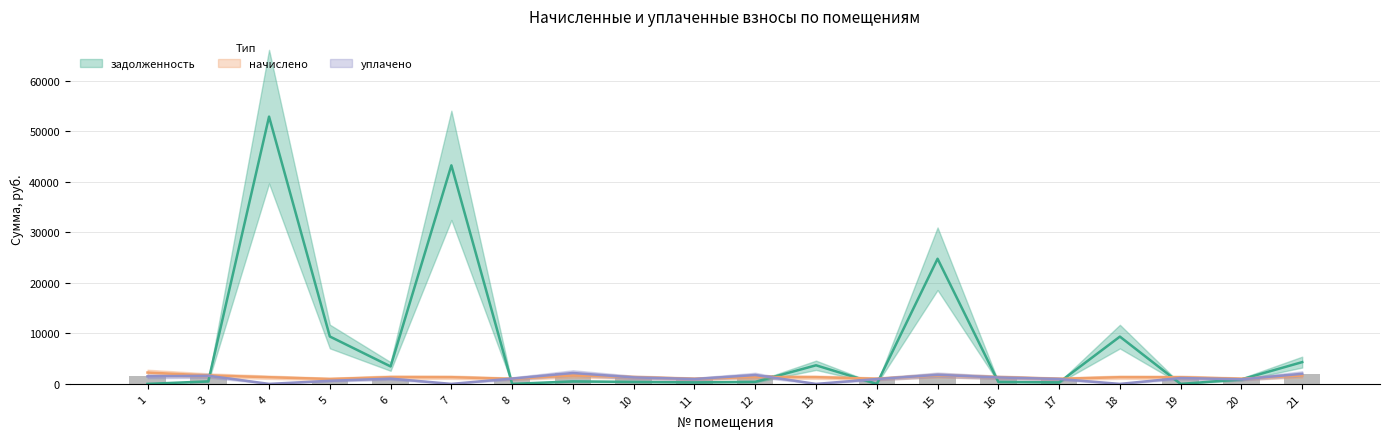

Reading left to right, extract all data points from this chart.

задолженность: 0.0	495.9	52915.2	9385.0	3455.5	43274.0	0.0	494.1	396.0	299.1	403.2	3682.6	0.0	24776.9	394.2	298.8	9361.8	0.0	895.3	4312.5
начислено: 2245.8	1674.5	1322.0	975.5	1343.2	1328.0	1009.0	1668.4	1337.2	1012.0	1361.5	1331.1	1024.1	1680.6	1331.1	1009.0	1325.0	1312.9	1021.1	1662.3
уплачено: 1497.2	1612.2	0.0	614.1	1044.0	0.0	1050.0	2162.5	1287.4	966.0	1764.7	0.0	960.0	1800.0	1281.6	971.4	0.0	1166.4	907.2	2000.0